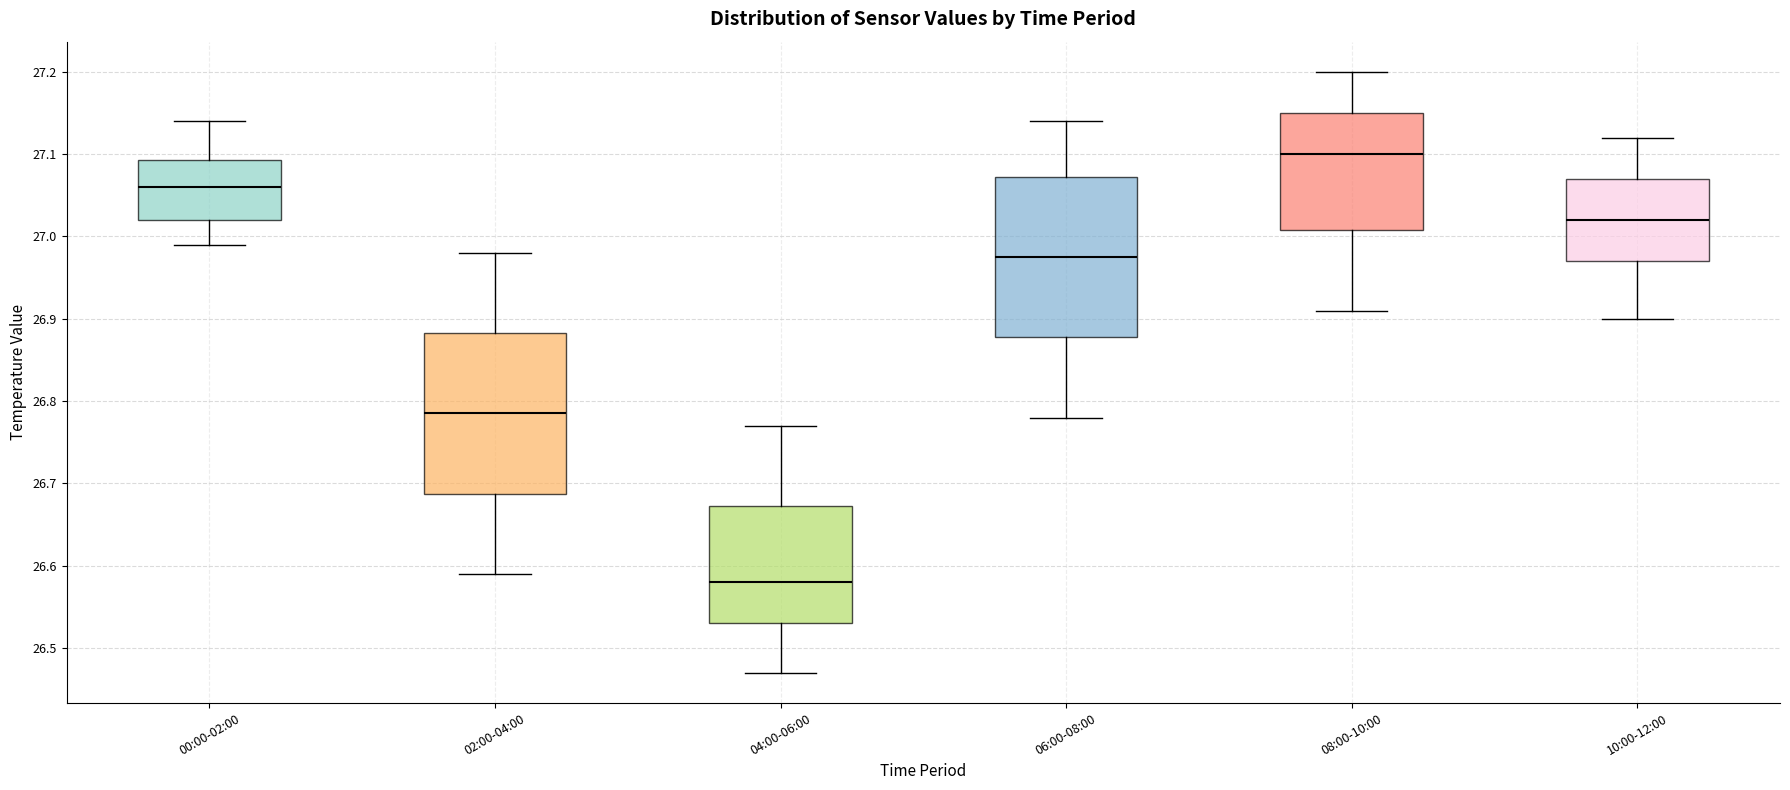

Reading left to right, read every box against the y-axis: the position of its median line, the range the box covers, and the ends of its whiskers. The values are not printed on the chart, so give them approximately, as read against the axis.

00:00-02:00: median 27.06, box 27.02 to 27.09, whiskers 26.99 to 27.14
02:00-04:00: median 26.79, box 26.69 to 26.88, whiskers 26.59 to 26.98
04:00-06:00: median 26.58, box 26.53 to 26.67, whiskers 26.47 to 26.77
06:00-08:00: median 26.98, box 26.88 to 27.07, whiskers 26.78 to 27.14
08:00-10:00: median 27.10, box 27.01 to 27.15, whiskers 26.91 to 27.20
10:00-12:00: median 27.02, box 26.97 to 27.07, whiskers 26.90 to 27.12